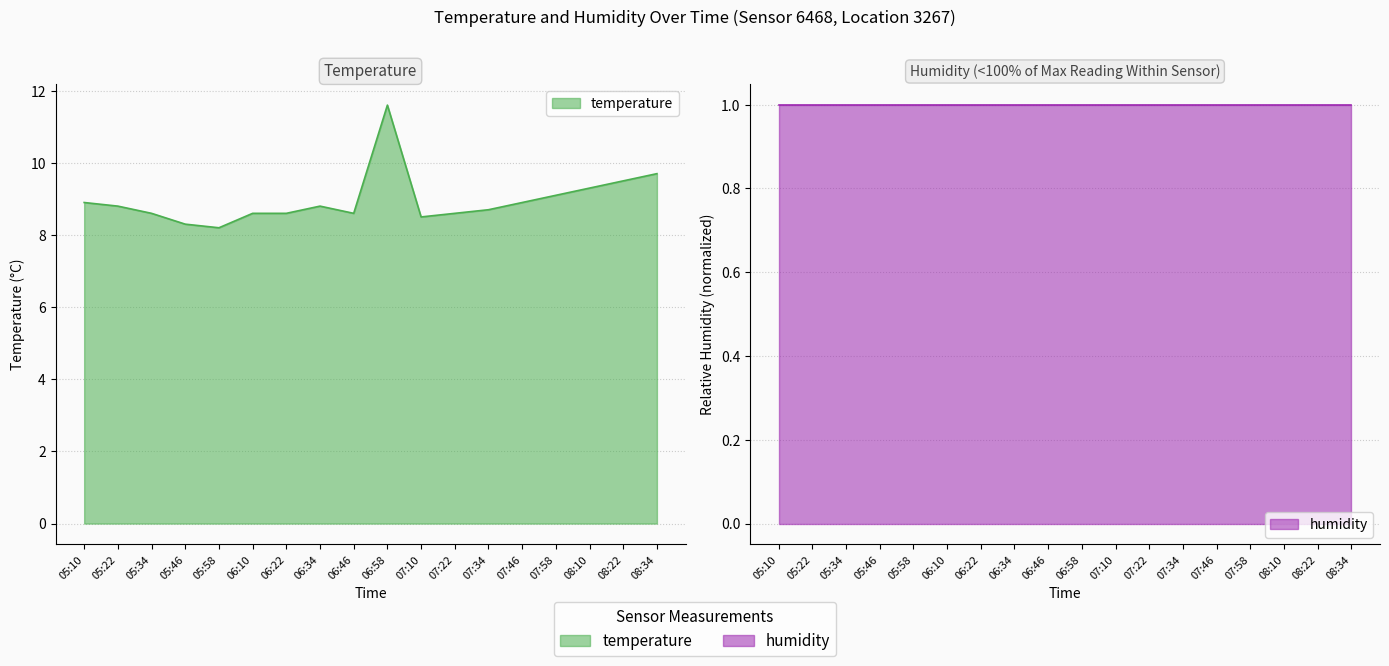

Reading left to right, what are all the values shown in this chart?

8.9	8.8	8.6	8.3	8.2	8.6	8.6	8.8	8.6	11.6	8.5	8.6	8.7	8.9	9.1	9.3	9.5	9.7